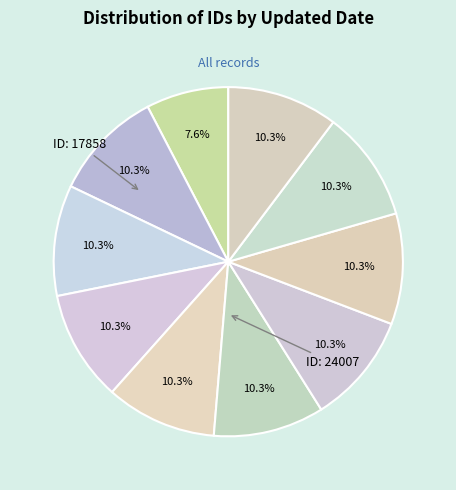

Count the number of slices in the pie.

10